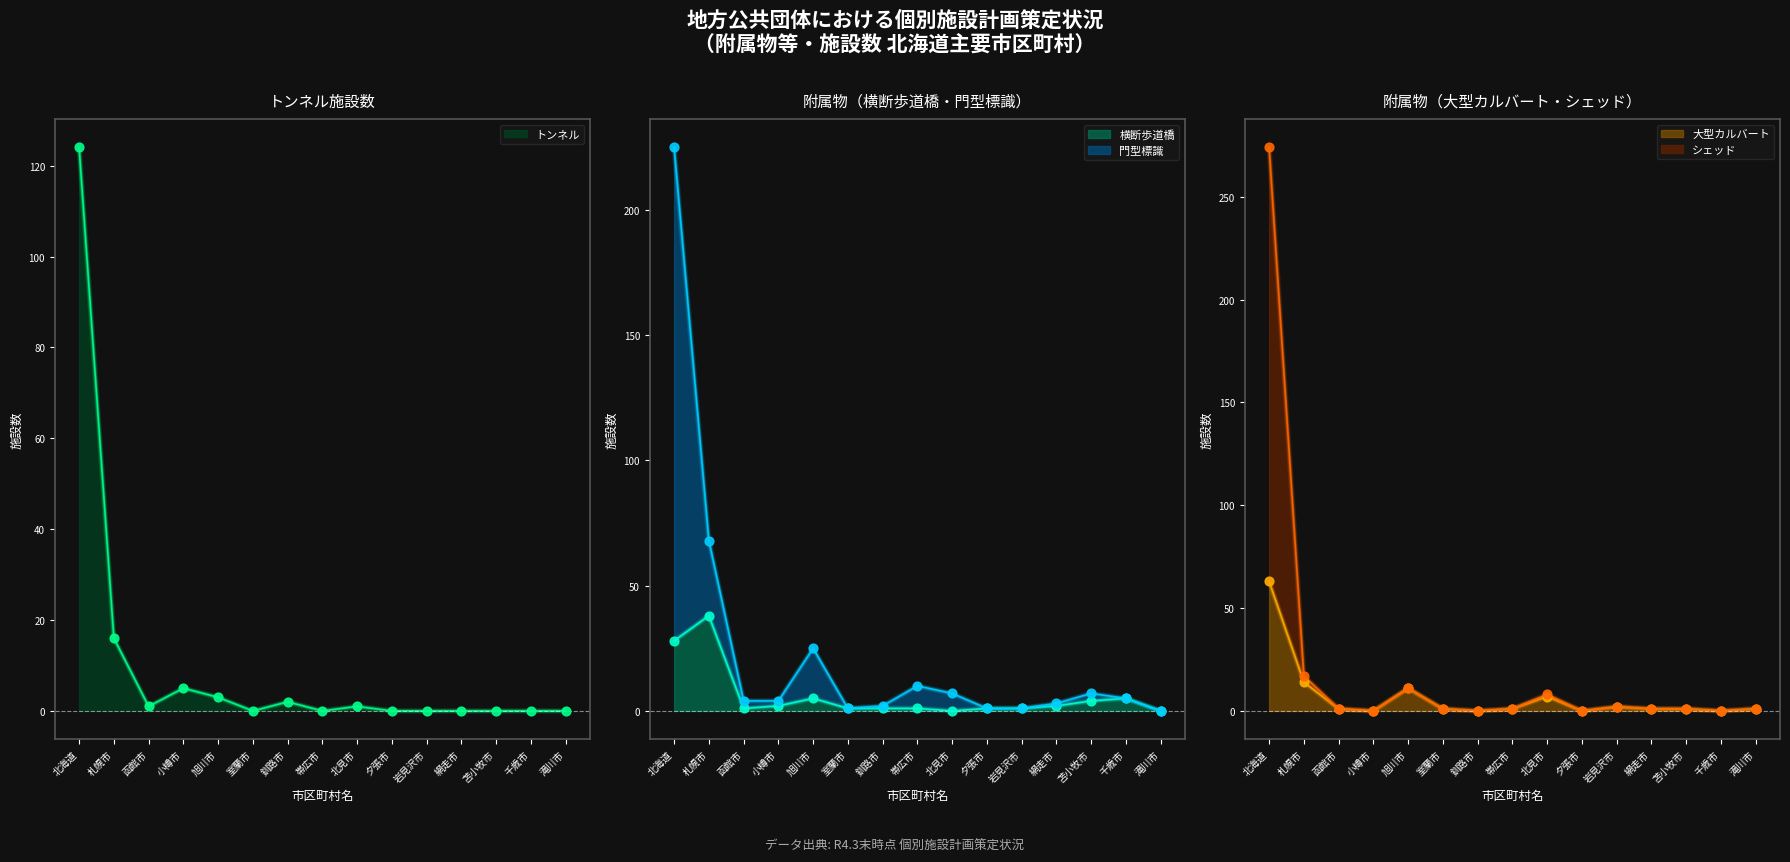

What are all the series names shown in the legend?

横断歩道橋, 門型標識, トンネル, 大型カルバート, シェッド